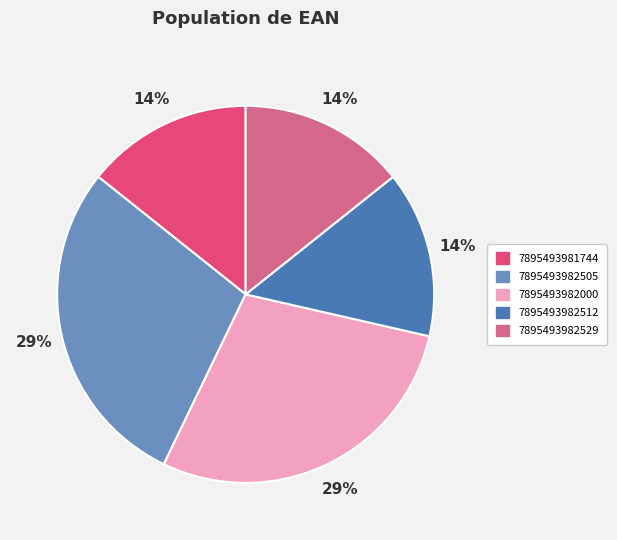

How many slices are in this pie chart?

5